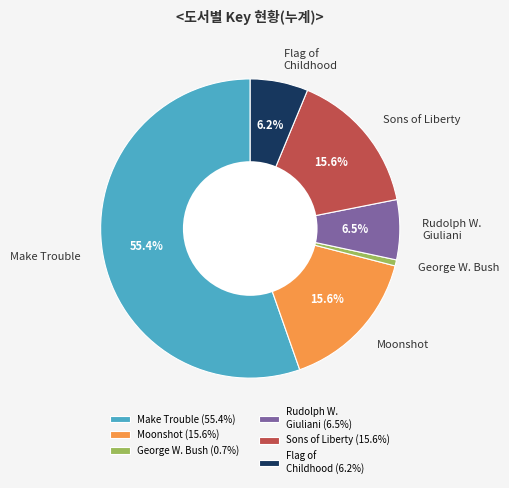

What is the ratio of the value at Flag of Childhood to the value at George W. Bush?

9.5